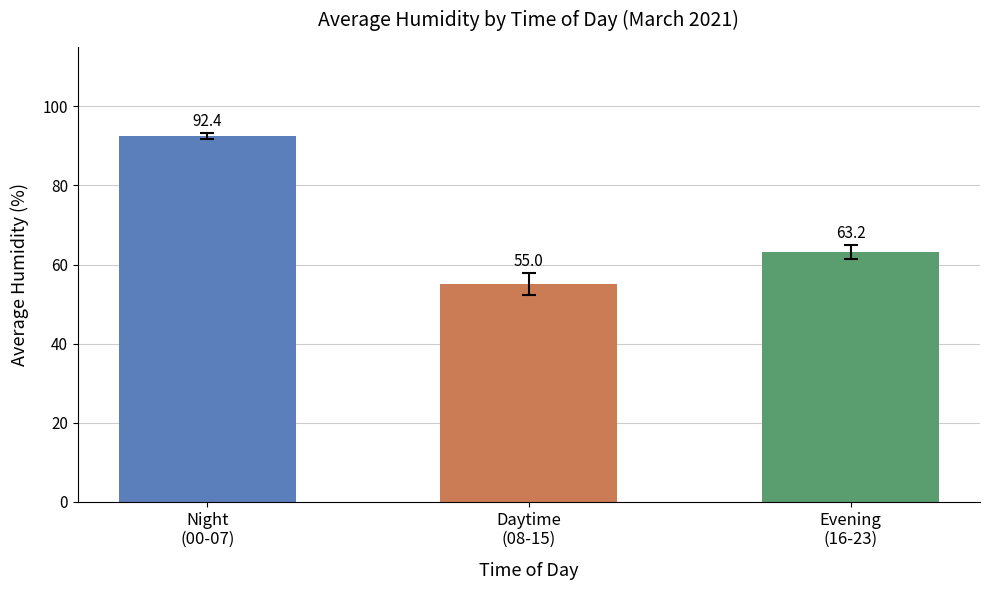

What is the smallest value displayed?

55.0